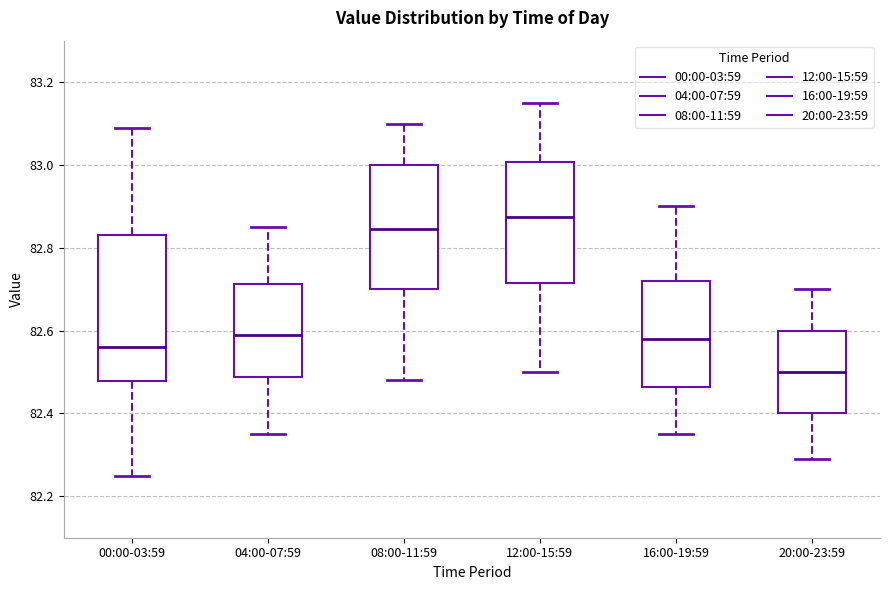

Which box is the tallest, from its lower edge to its upper edge?

00:00-03:59